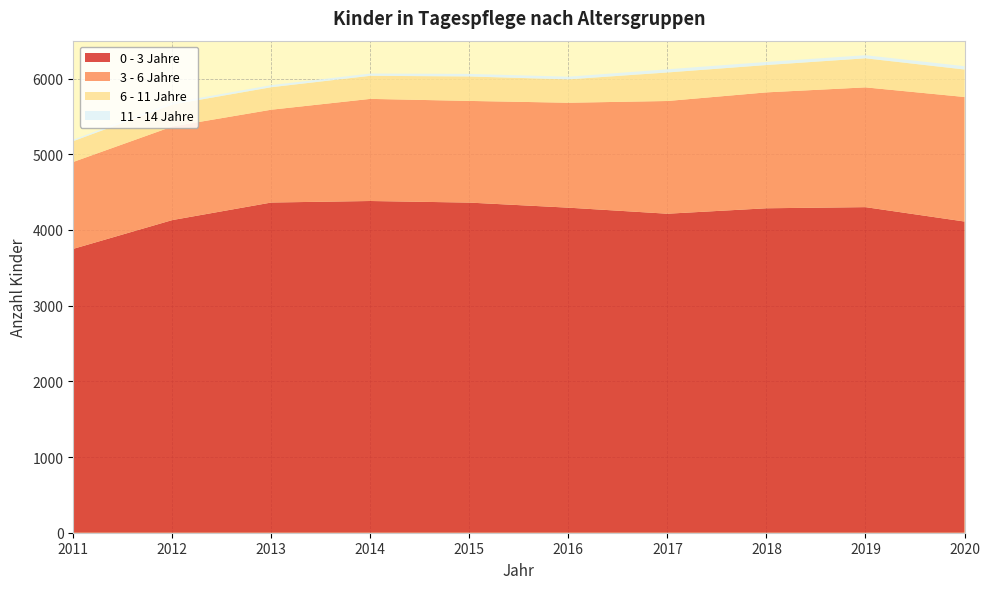

Reading left to right, what are all the values shown in this chart?

0 - 3 Jahre: 2011=3750	2012=4130	2013=4362	2014=4382	2015=4361	2016=4294	2017=4214	2018=4286	2019=4301	2020=4111
3 - 6 Jahre: 2011=1148	2012=1236	2013=1226	2014=1349	2015=1343	2016=1386	2017=1489	2018=1531	2019=1582	2020=1645
6 - 11 Jahre: 2011=275	2012=290	2013=297	2014=305	2015=323	2016=309	2017=377	2018=361	2019=384	2020=363
11 - 14 Jahre: 2011=19	2012=23	2013=28	2014=30	2015=34	2016=35	2017=42	2018=41	2019=41	2020=44